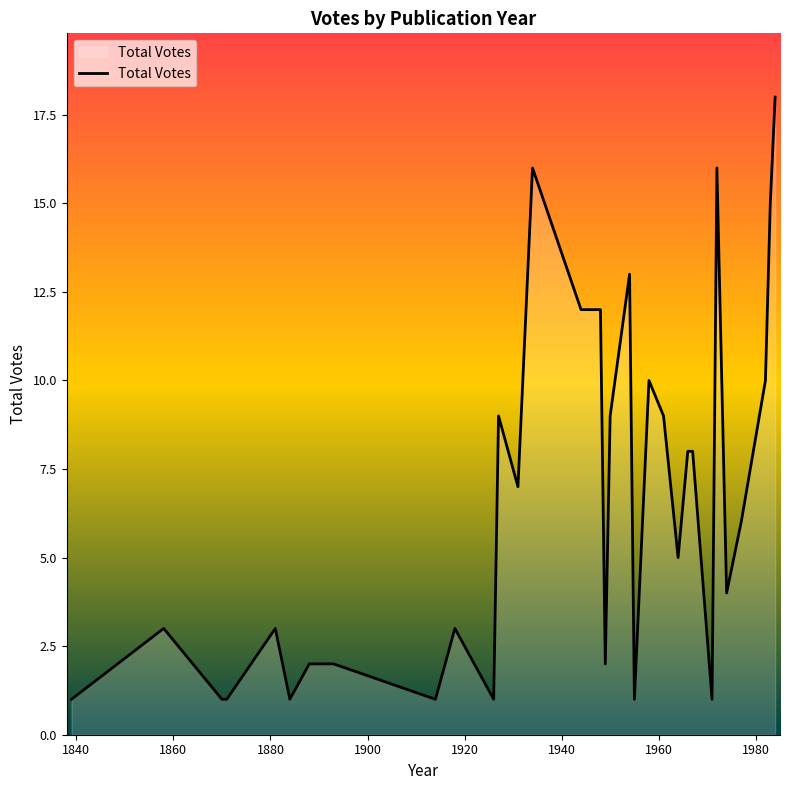

What is the difference between the maximum and minimum values?

17